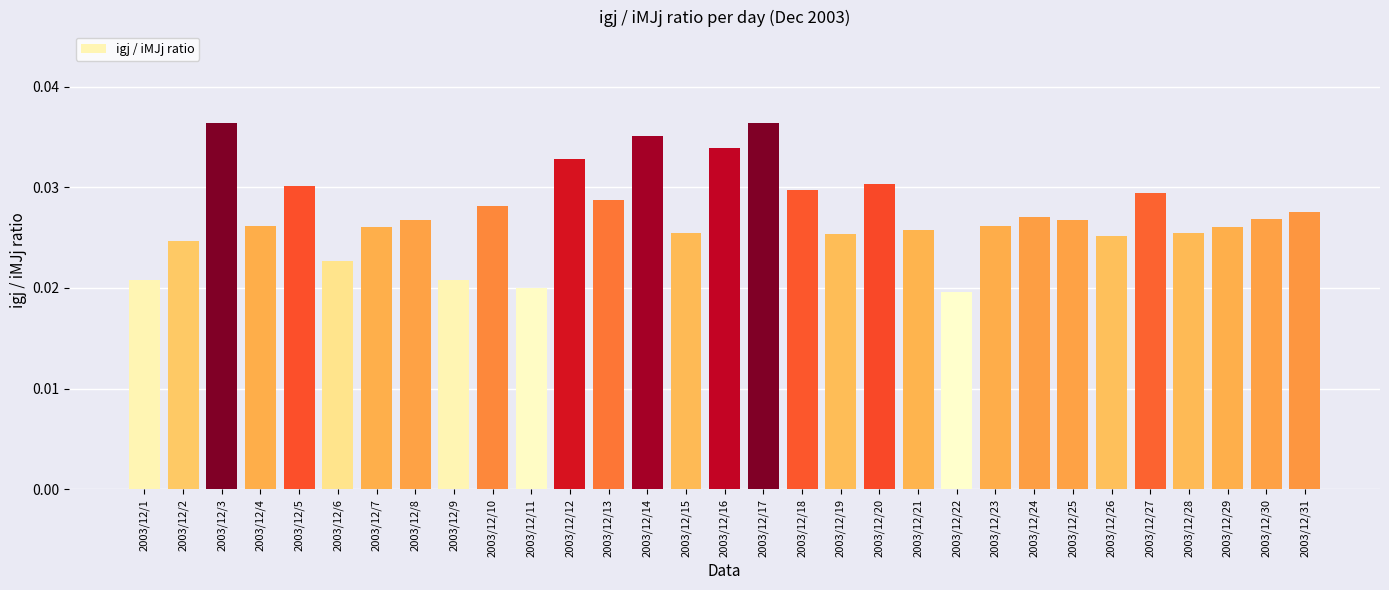

Count the values in the range 0 to 1.

31